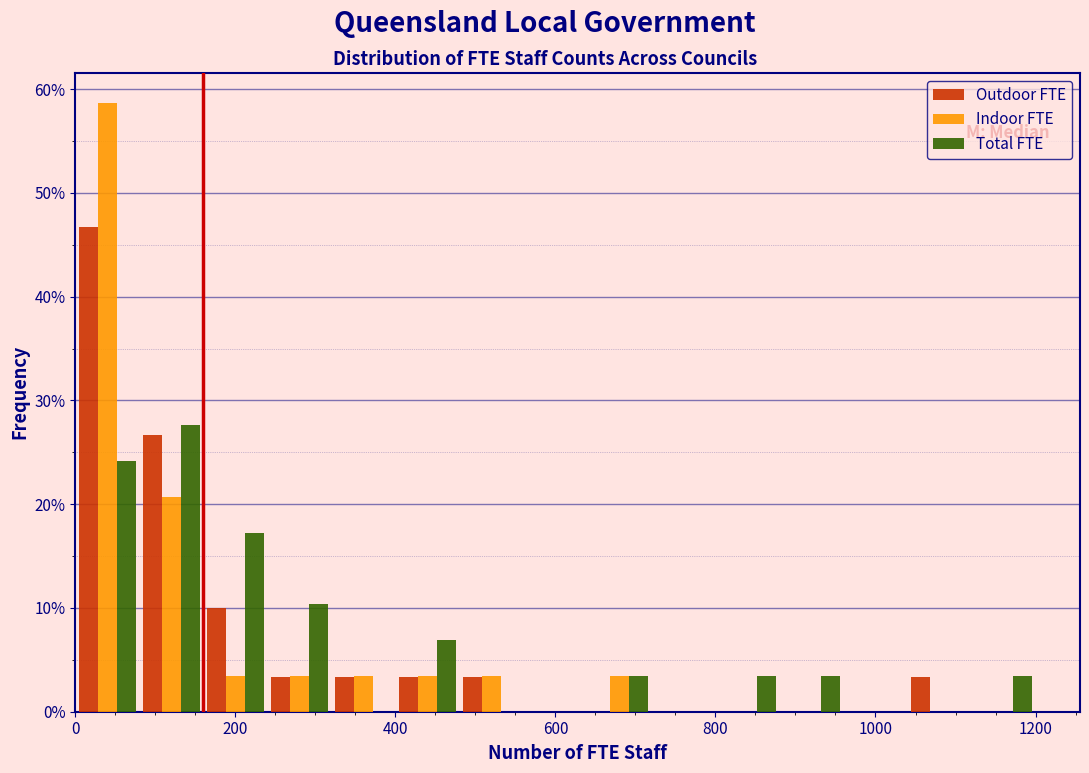

In the Total FTE series, which range on the x-axis has the tallest bar?

80 to 160